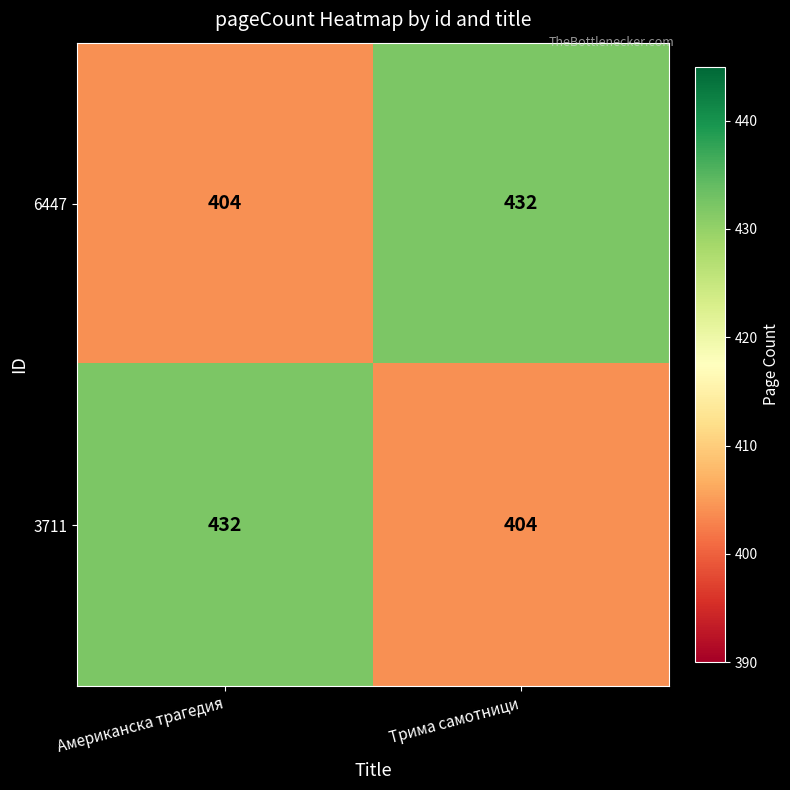

Rank the series at Американска трагедия from lowest to highest value.

6447, 3711